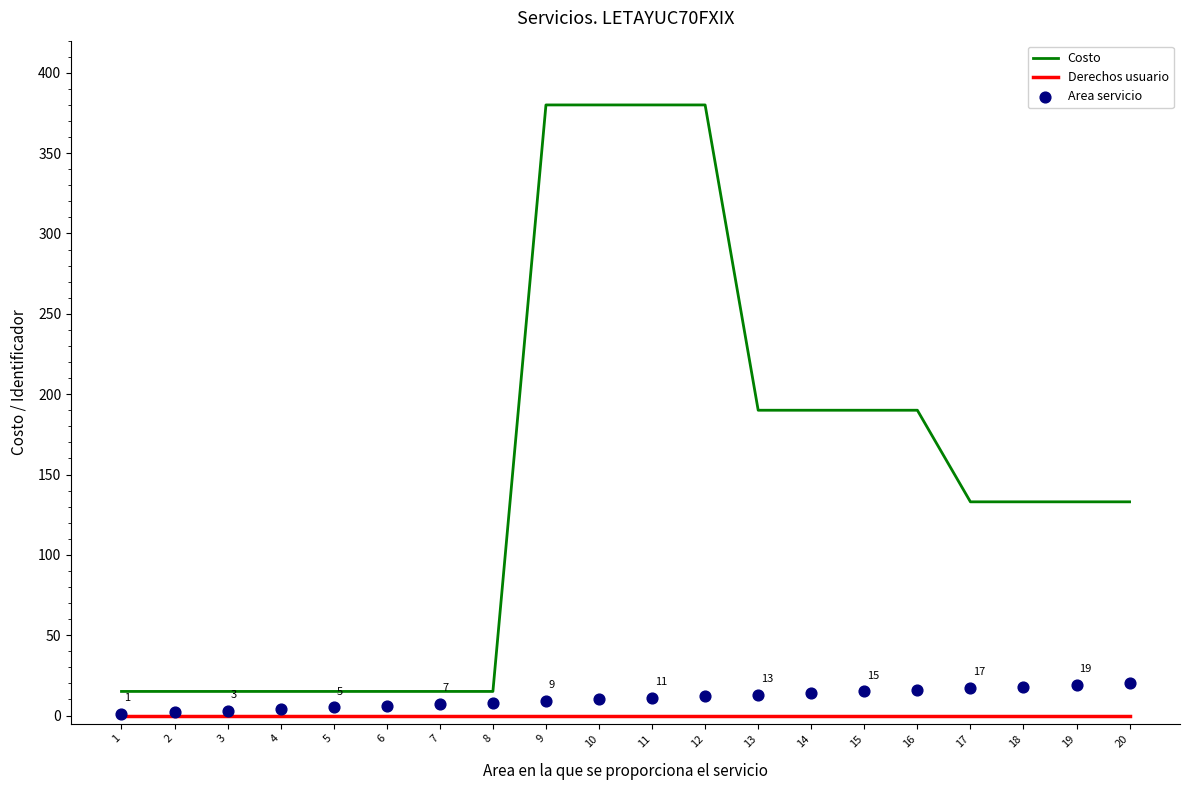

At how many categories does at least one series exceed 342?

4